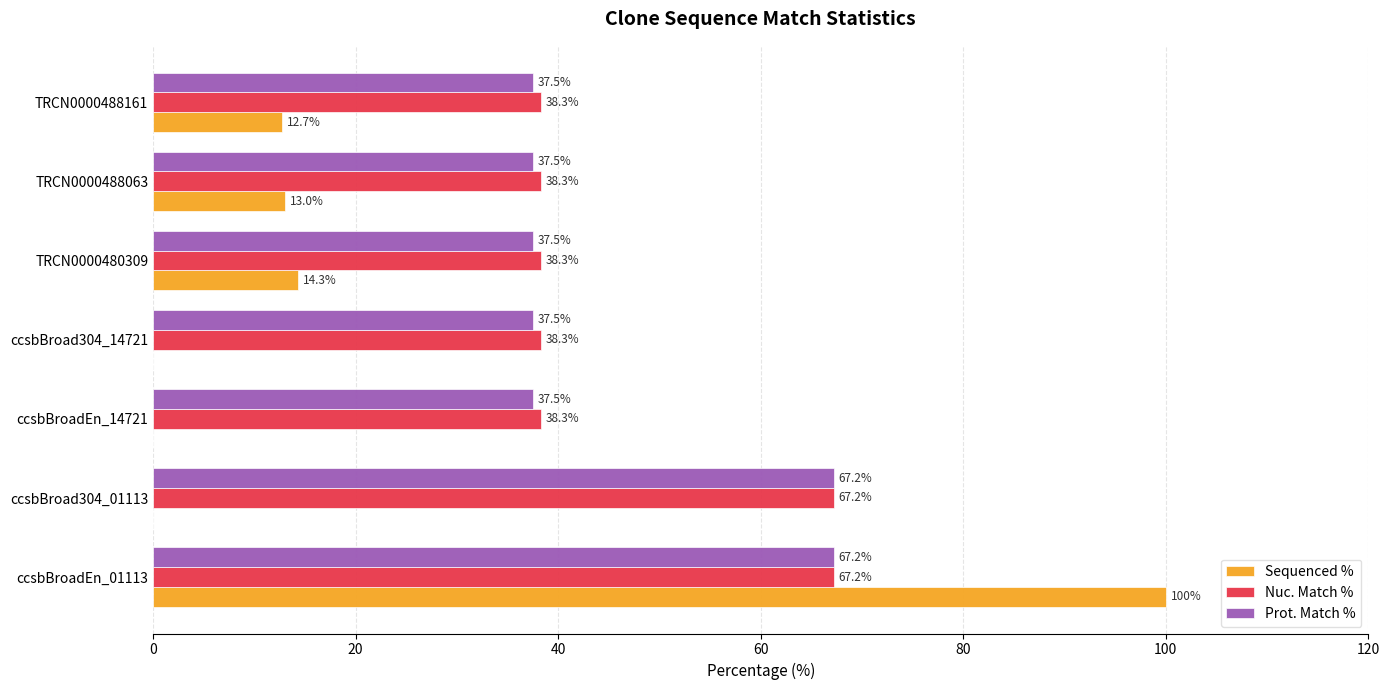

What is the sum of all Nuc. Match % values?

325.9